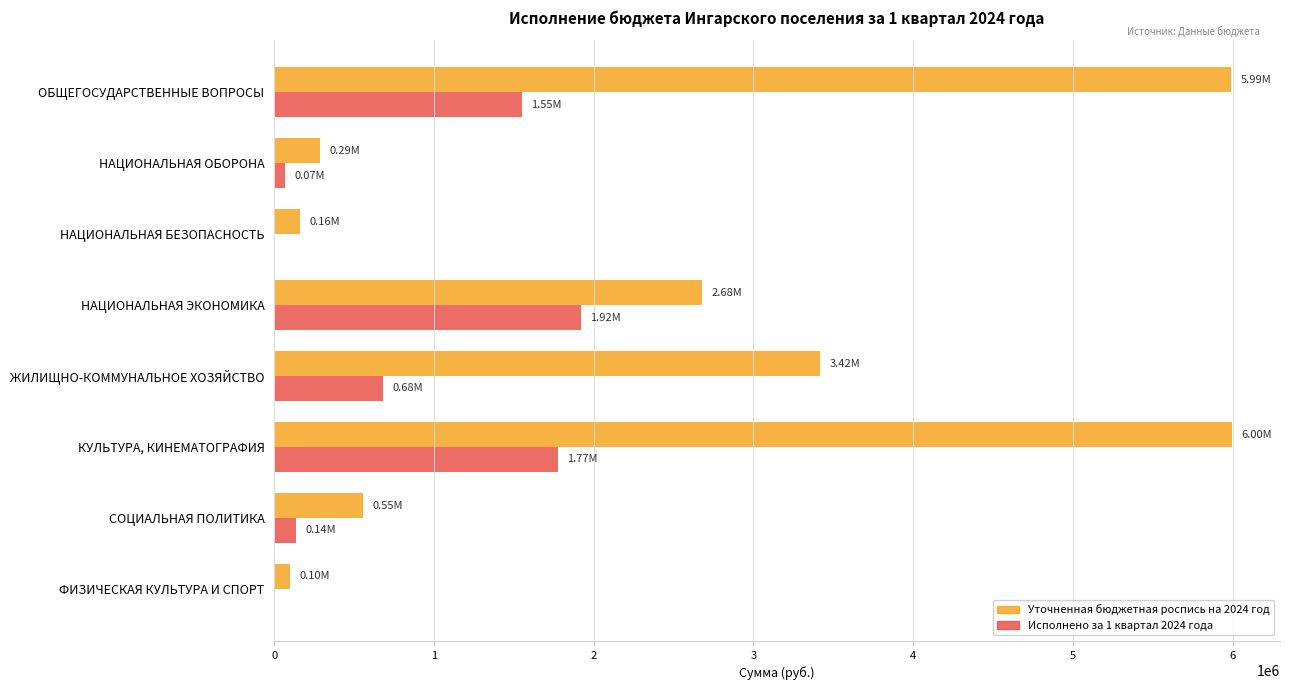

What is the sum of all Исполнено за 1 квартал 2024 года values?

6127778.3